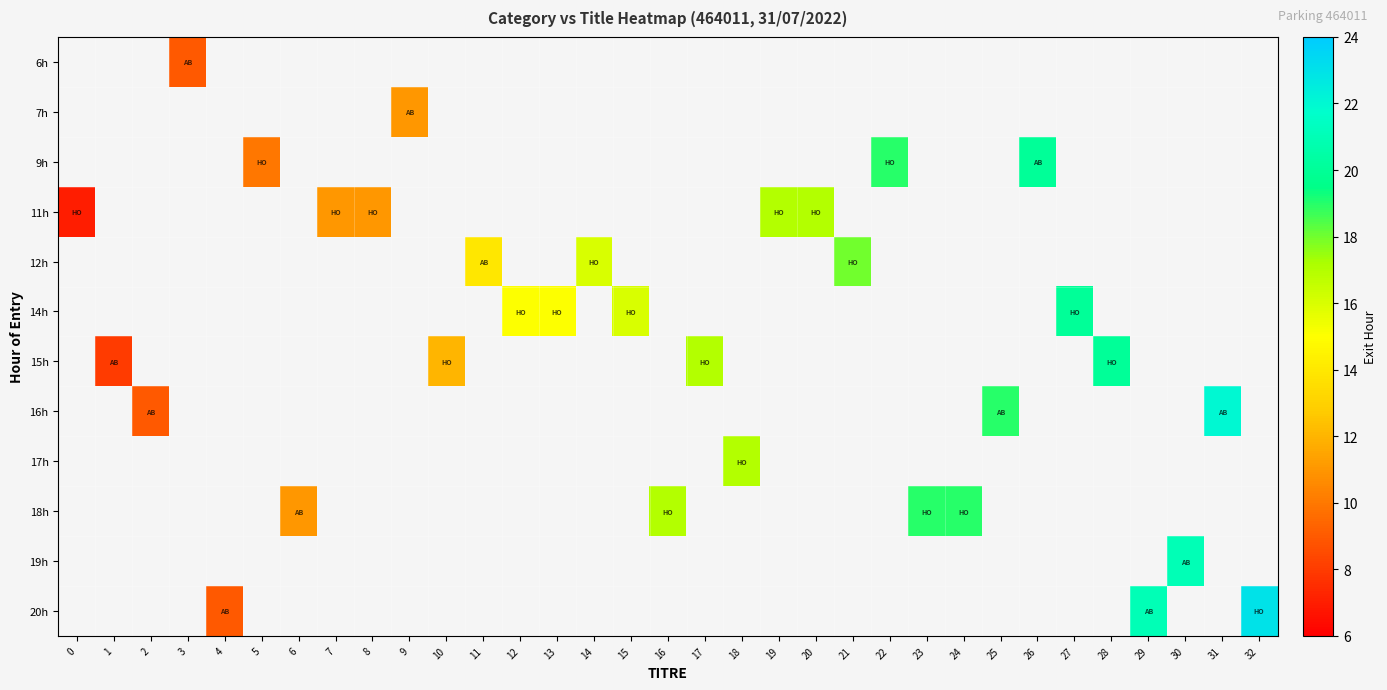

How many values in the row_9 series exceed 17?

2